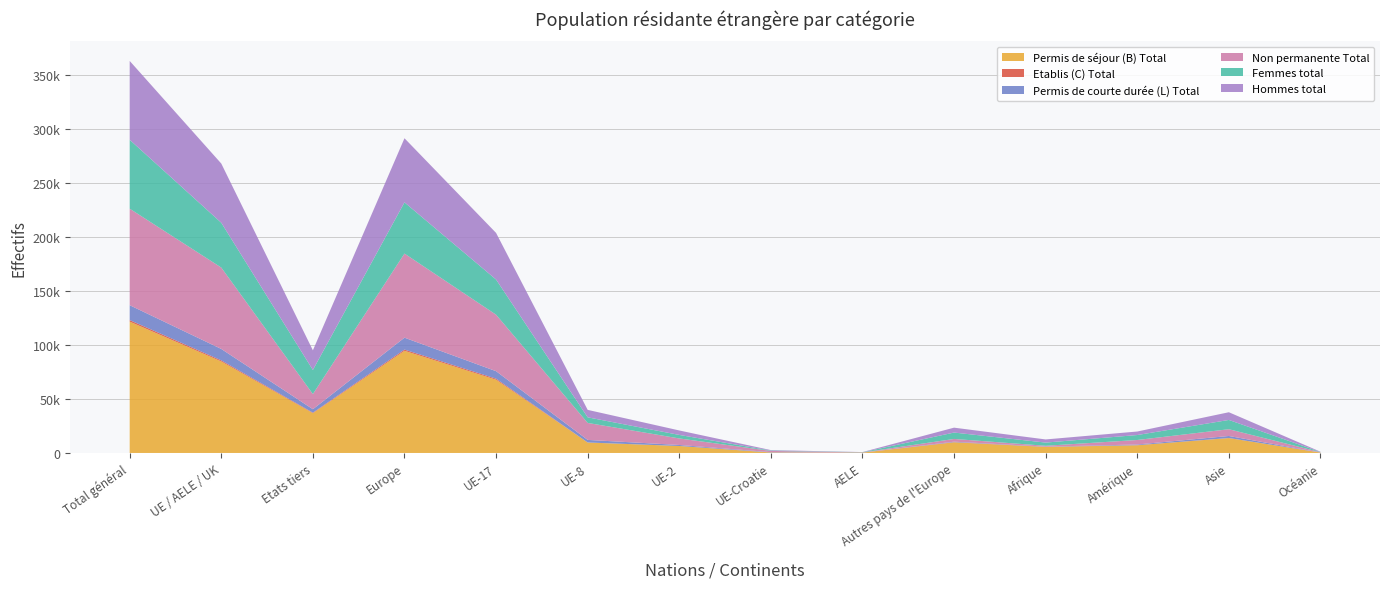

Reading left to right, what are all the values shown in this chart?

Permis de séjour (B) Total: Total général=121717	UE / AELE / UK=84811	Etats tiers=36906	Europe=94688	UE-17=67890	UE-8=9690	UE-2=6462	UE-Croatie=455	AELE=314	Autres pays de l'Europe=9877	Afrique=5576	Amérique=7132	Asie=13778	Océanie=376
Etablis (C) Total: Total général=1435	UE / AELE / UK=992	Etats tiers=443	Europe=1126	UE-17=944	UE-8=25	UE-2=8	UE-Croatie=13	AELE=2	Autres pays de l'Europe=134	Afrique=133	Amérique=78	Asie=85	Océanie=6
Permis de courte durée (L) Total: Total général=13799	UE / AELE / UK=10604	Etats tiers=3195	Europe=11052	UE-17=6961	UE-8=2384	UE-2=934	UE-Croatie=304	AELE=21	Autres pays de l'Europe=448	Afrique=169	Amérique=640	Asie=1873	Océanie=64
Non permanente Total: Total général=89469	UE / AELE / UK=75424	Etats tiers=14045	Europe=77961	UE-17=52360	UE-8=15741	UE-2=6052	UE-Croatie=1121	AELE=150	Autres pays de l'Europe=2537	Afrique=783	Amérique=4178	Asie=6273	Océanie=268
Femmes total: Total général=63851	UE / AELE / UK=41534	Etats tiers=22317	Europe=47447	UE-17=32569	UE-8=5182	UE-2=3252	UE-Croatie=357	AELE=174	Autres pays de l'Europe=5913	Afrique=2952	Amérique=4590	Asie=8586	Océanie=206
Hommes total: Total général=73100	UE / AELE / UK=54873	Etats tiers=18227	Europe=59419	UE-17=43226	UE-8=6917	UE-2=4152	UE-Croatie=415	AELE=163	Autres pays de l'Europe=4546	Afrique=2926	Amérique=3260	Asie=7150	Océanie=240